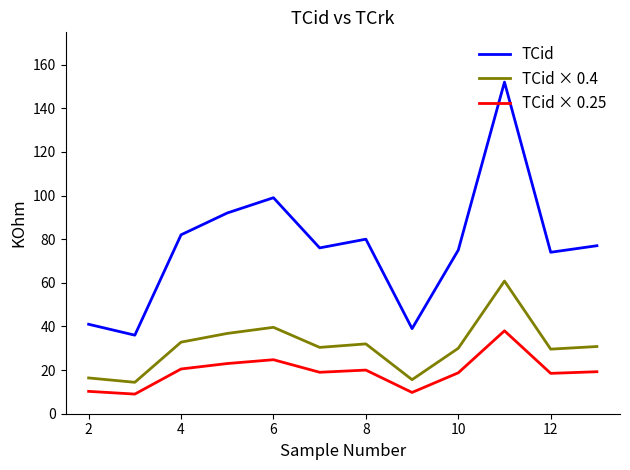

How many lines are shown in the chart?

3